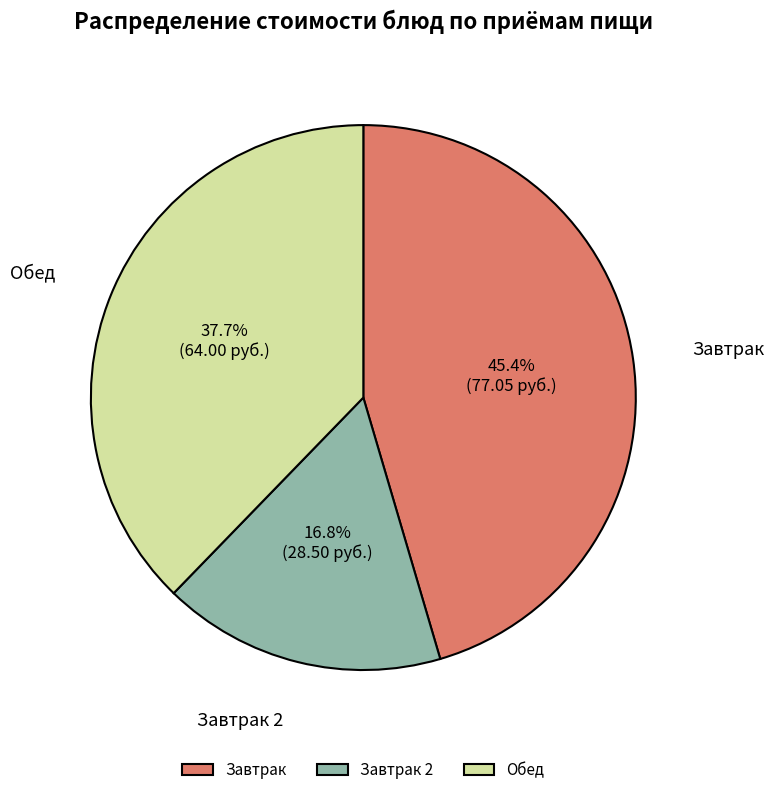

Does Обед account for over 50% of the chart?

No